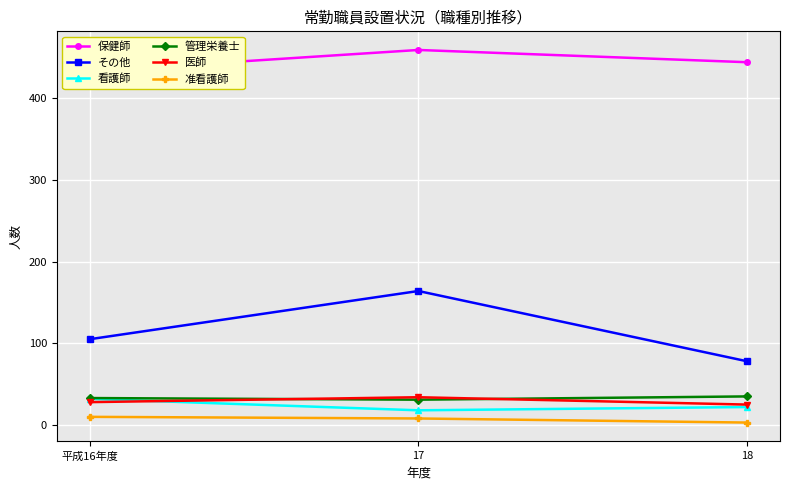

The 看護師 series shows 35 at 18. True or false?

False